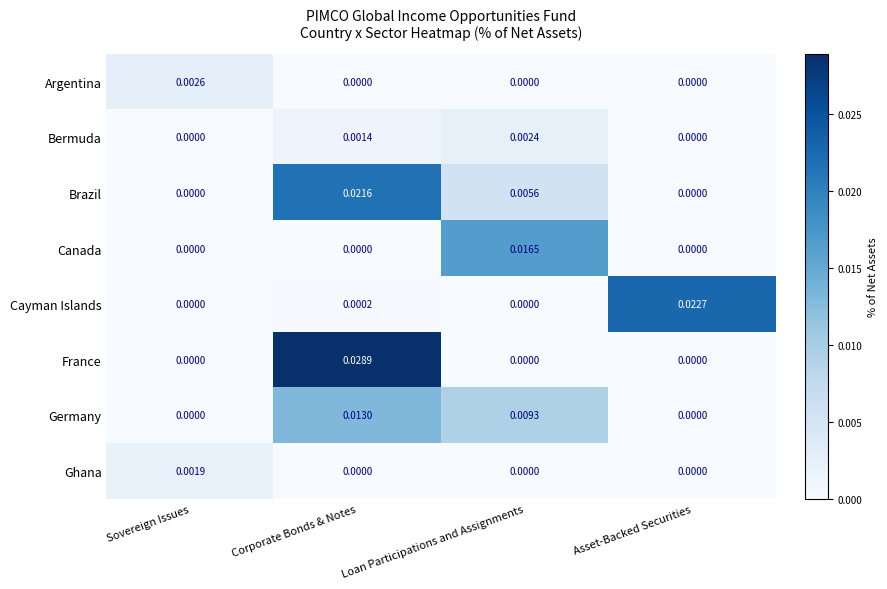

At which category is the sum across all series the highest?

Corporate Bonds & Notes